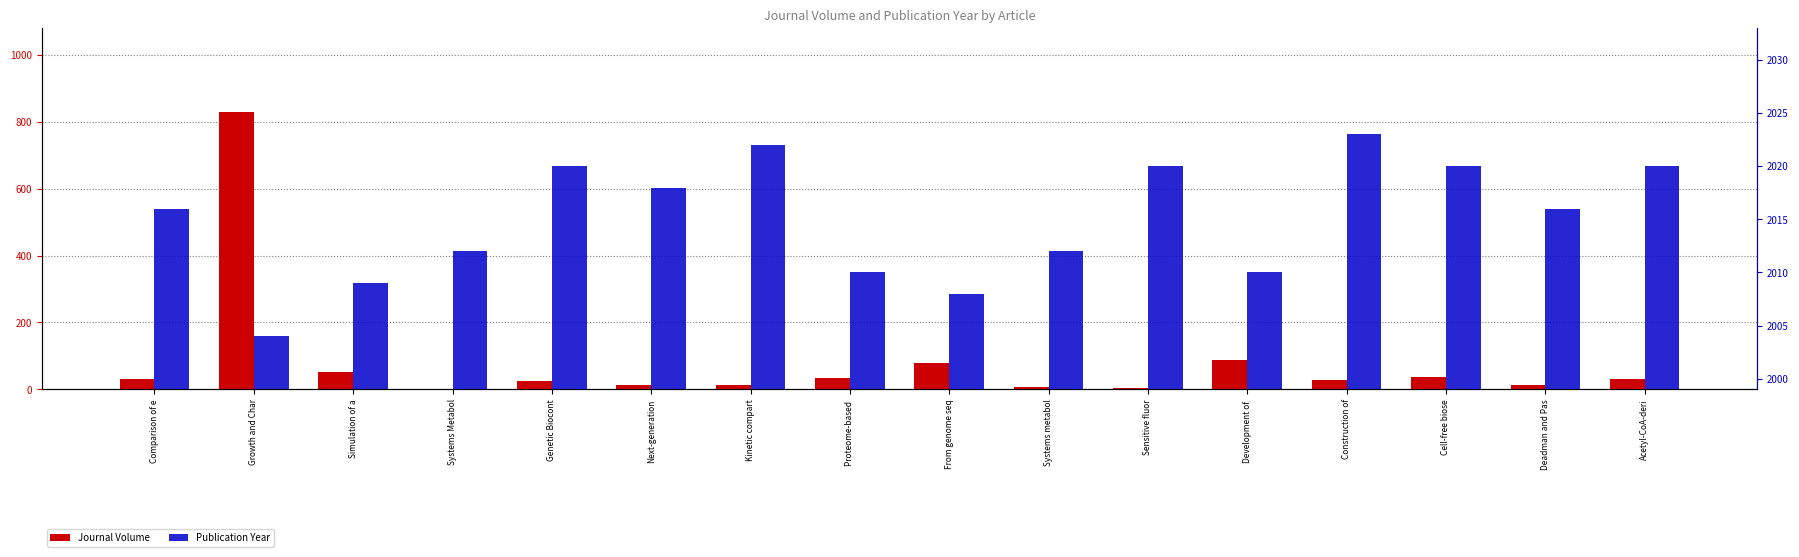

What is the sum of all Journal Volume values?

1286